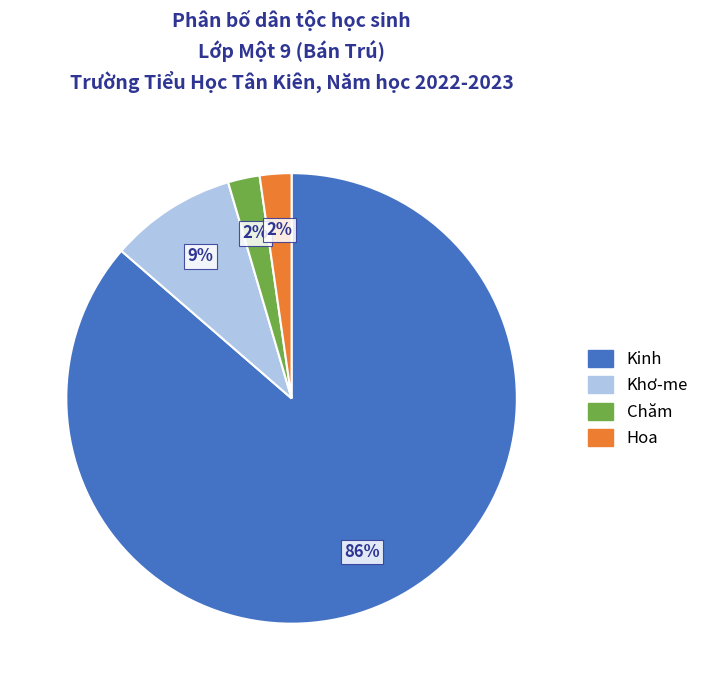

To the nearest percent, what is the average slice percentage?

25%